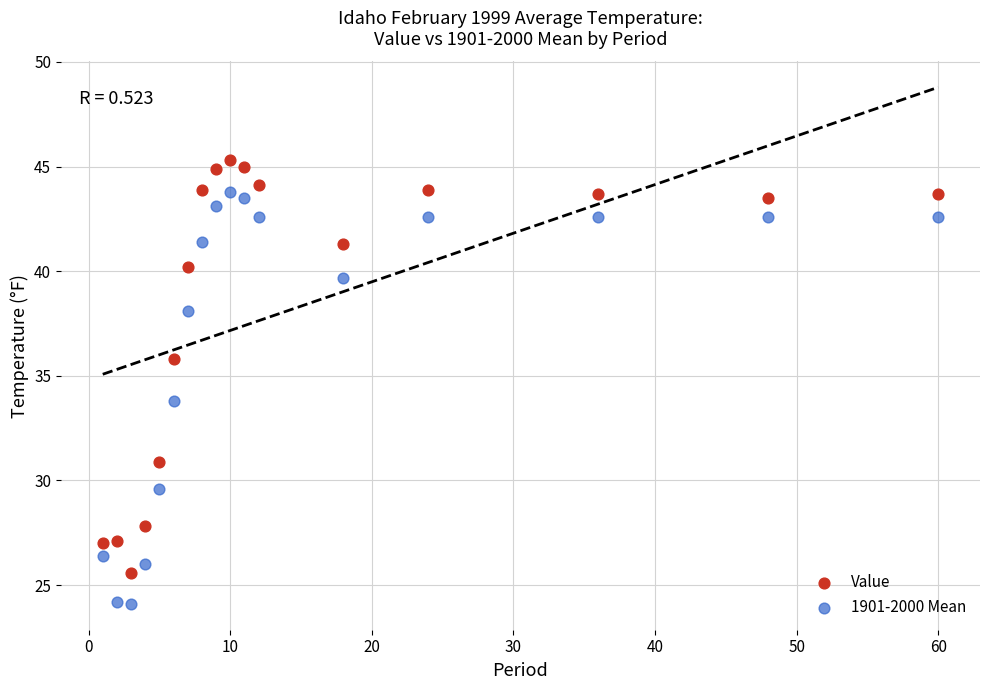

In the Value series, what Y value is closest to 35?

35.8